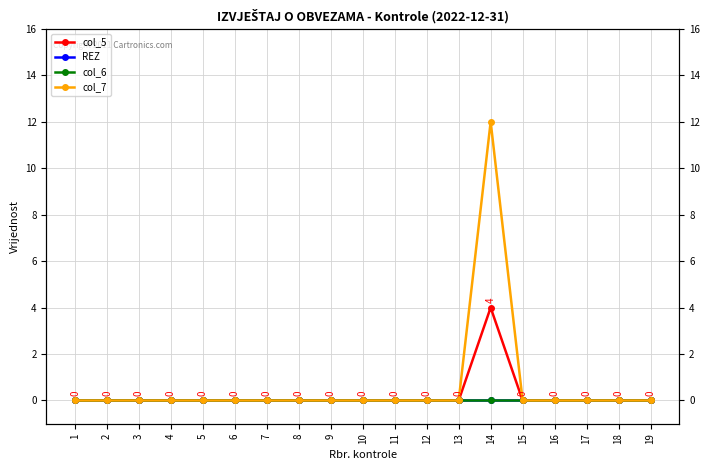

Is it true that REZ equals 0 at 16?

True